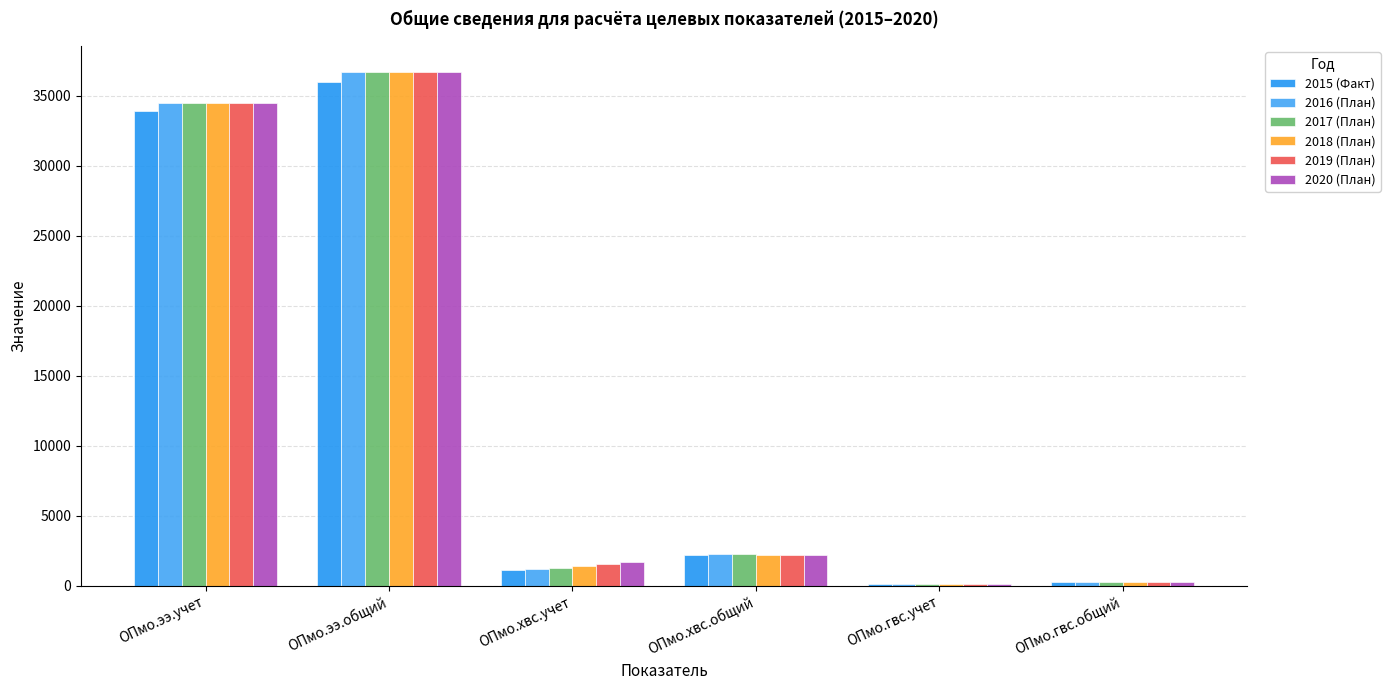

At which label does 2017 (План) reach its peak?

ОПмо.ээ.общий